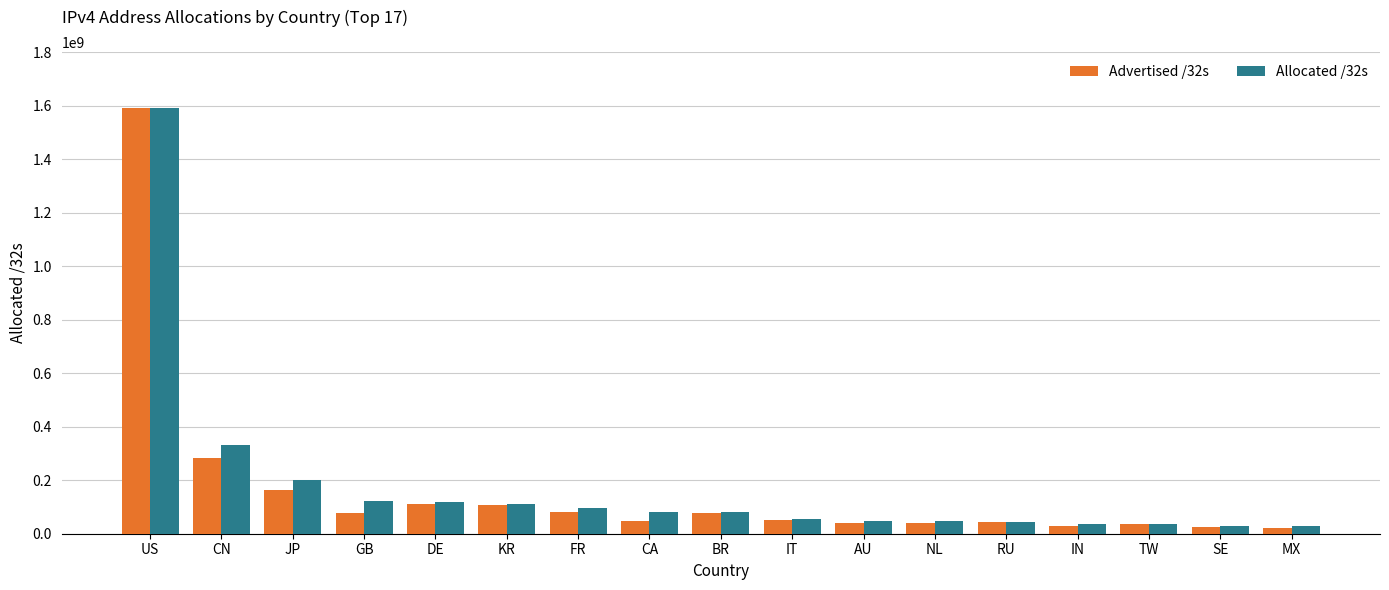

How many data points in Allocated /32s are less than 80493056?

8